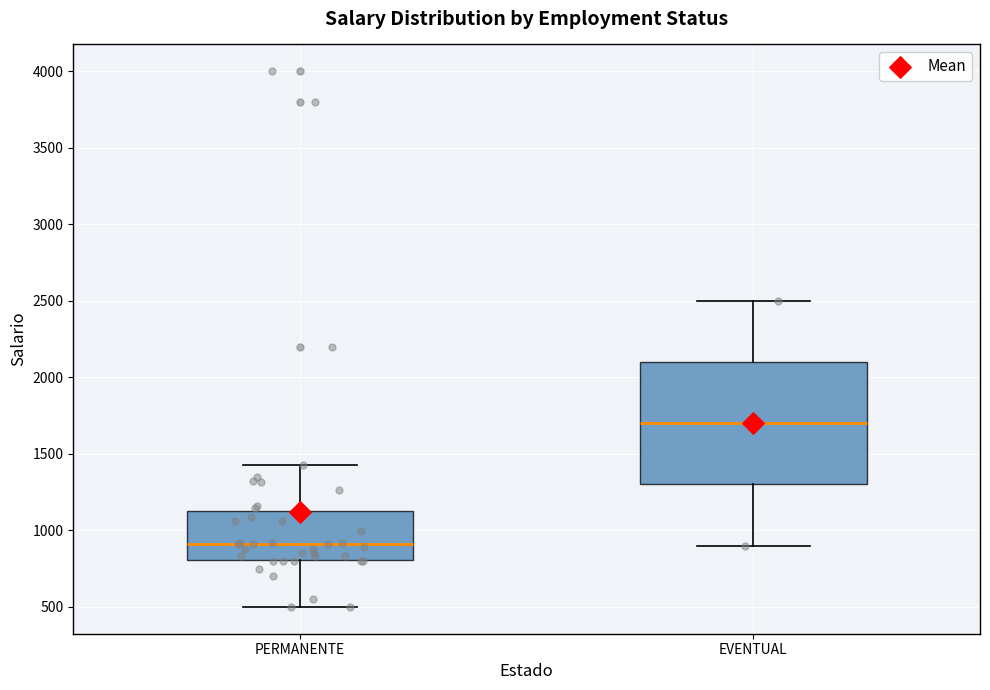

Reading left to right, transcribe this box plot: for each box, give where its median line is, the range the box spans, and where its two whiskers end, as read against the y-axis. The values are not printed on the chart, so give them approximately, as read against the axis.

PERMANENTE: median 900, box 800 to 1150, whiskers 500 to 1450
EVENTUAL: median 1700, box 1300 to 2100, whiskers 900 to 2500